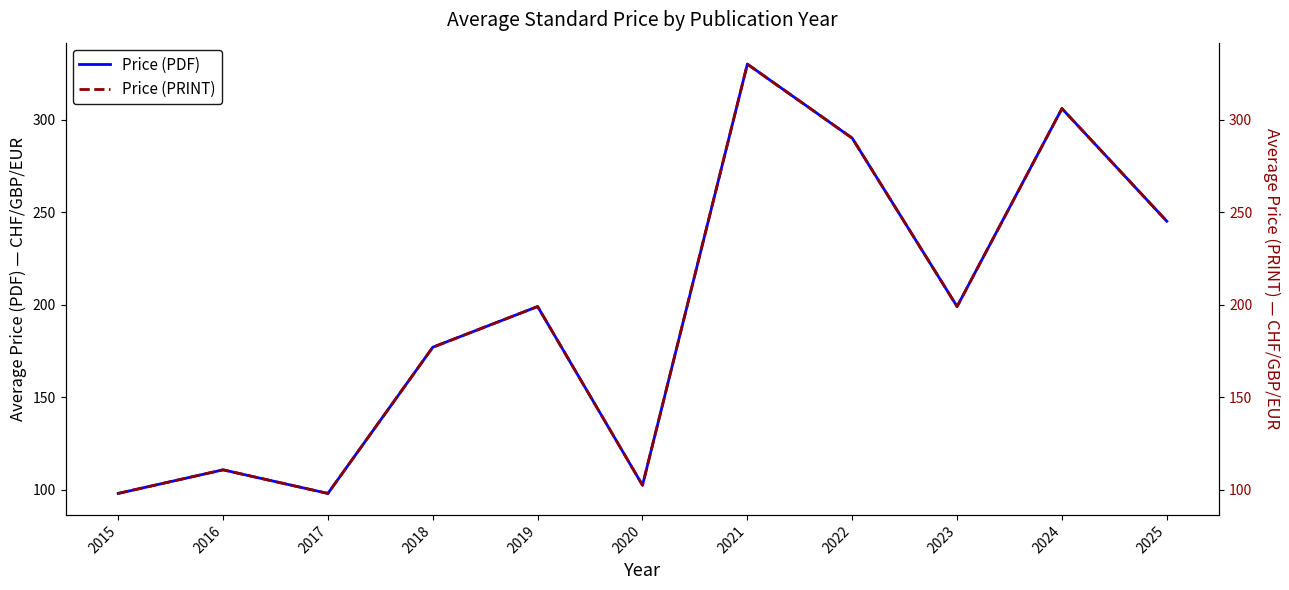

What is the total value across all series at 2022?

580.0